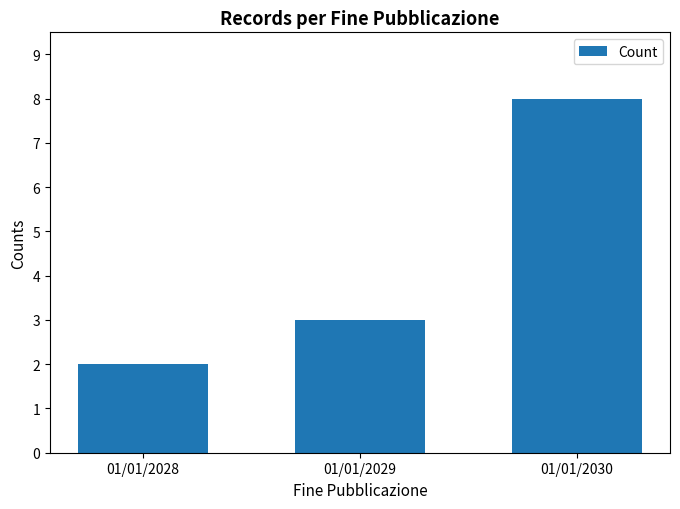

Which has a higher value, 01/01/2030 or 01/01/2028?

01/01/2030